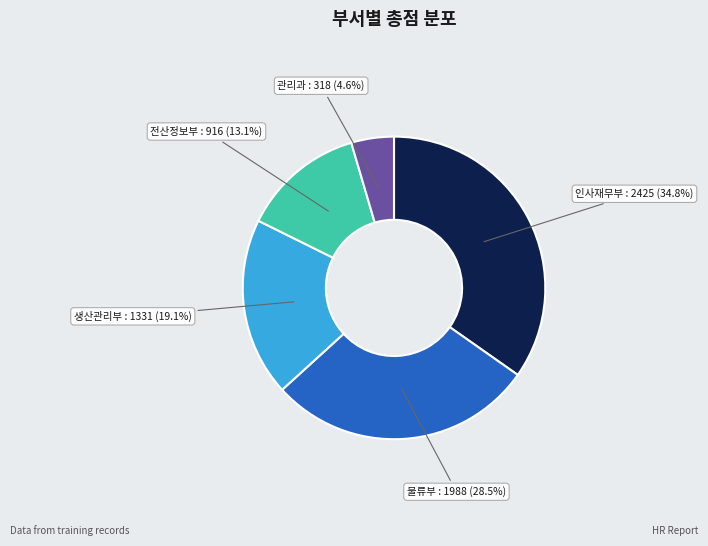

To the nearest percent, what percentage of the pie is 전산정보부?

13%